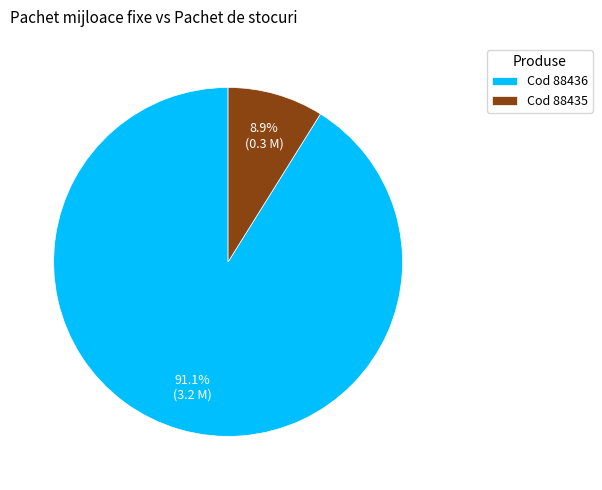

Between Cod 88436 and Cod 88435, which is larger?

Cod 88436